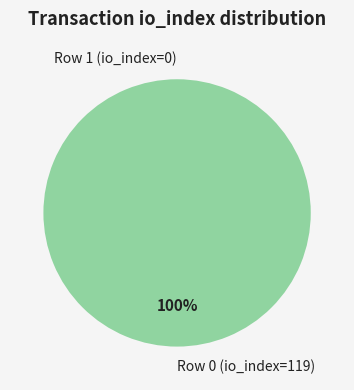

Is there any slice that represents more than half of the pie?

Yes